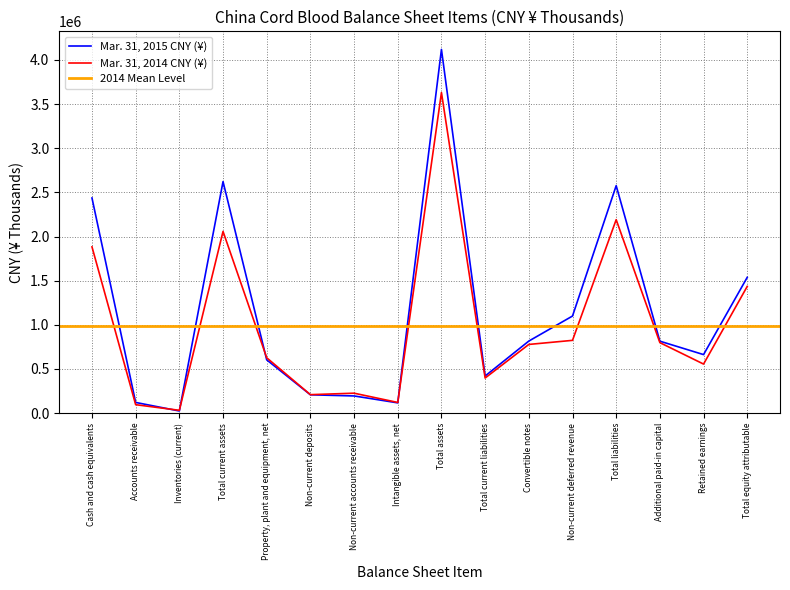

The Mar. 31, 2014 CNY (¥) series shows 2745253 at Cash and cash equivalents. True or false?

False